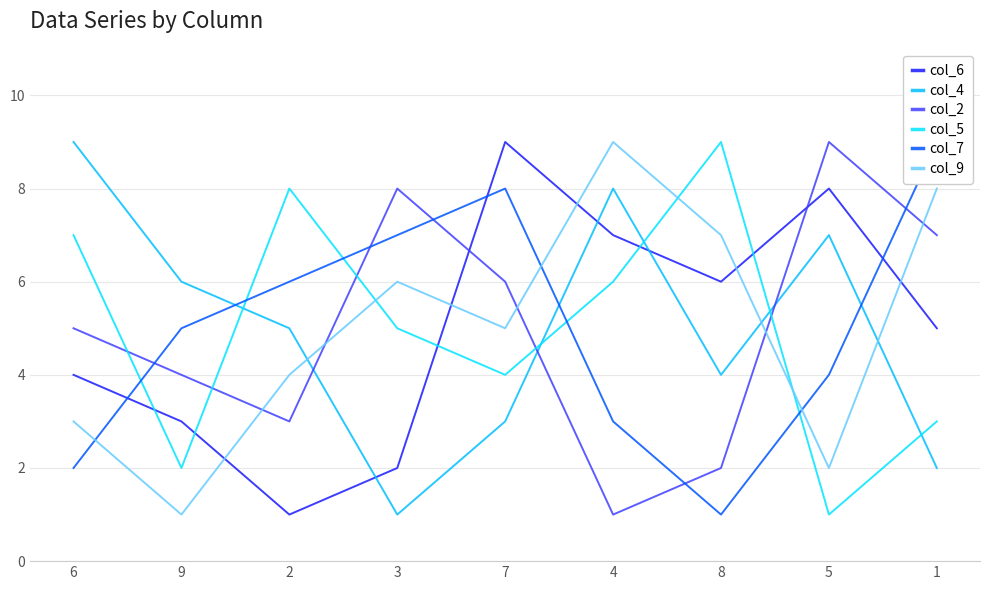

At which label does col_9 reach its minimum?

9